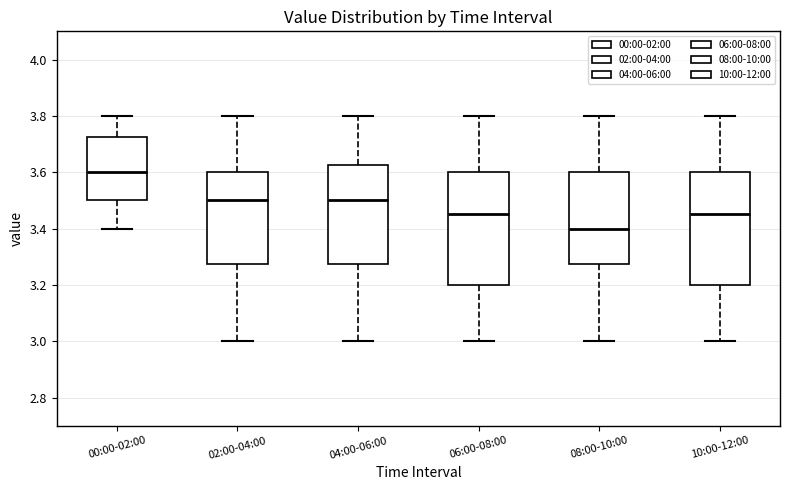

Reading left to right, transcribe this box plot: for each box, give where its median line is, the range the box spans, and where its two whiskers end, as read against the y-axis. The values are not printed on the chart, so give them approximately, as read against the axis.

00:00-02:00: median 3.60, box 3.50 to 3.72, whiskers 3.40 to 3.80
02:00-04:00: median 3.50, box 3.28 to 3.60, whiskers 3.00 to 3.80
04:00-06:00: median 3.50, box 3.28 to 3.62, whiskers 3.00 to 3.80
06:00-08:00: median 3.46, box 3.20 to 3.60, whiskers 3.00 to 3.80
08:00-10:00: median 3.40, box 3.28 to 3.60, whiskers 3.00 to 3.80
10:00-12:00: median 3.46, box 3.20 to 3.60, whiskers 3.00 to 3.80